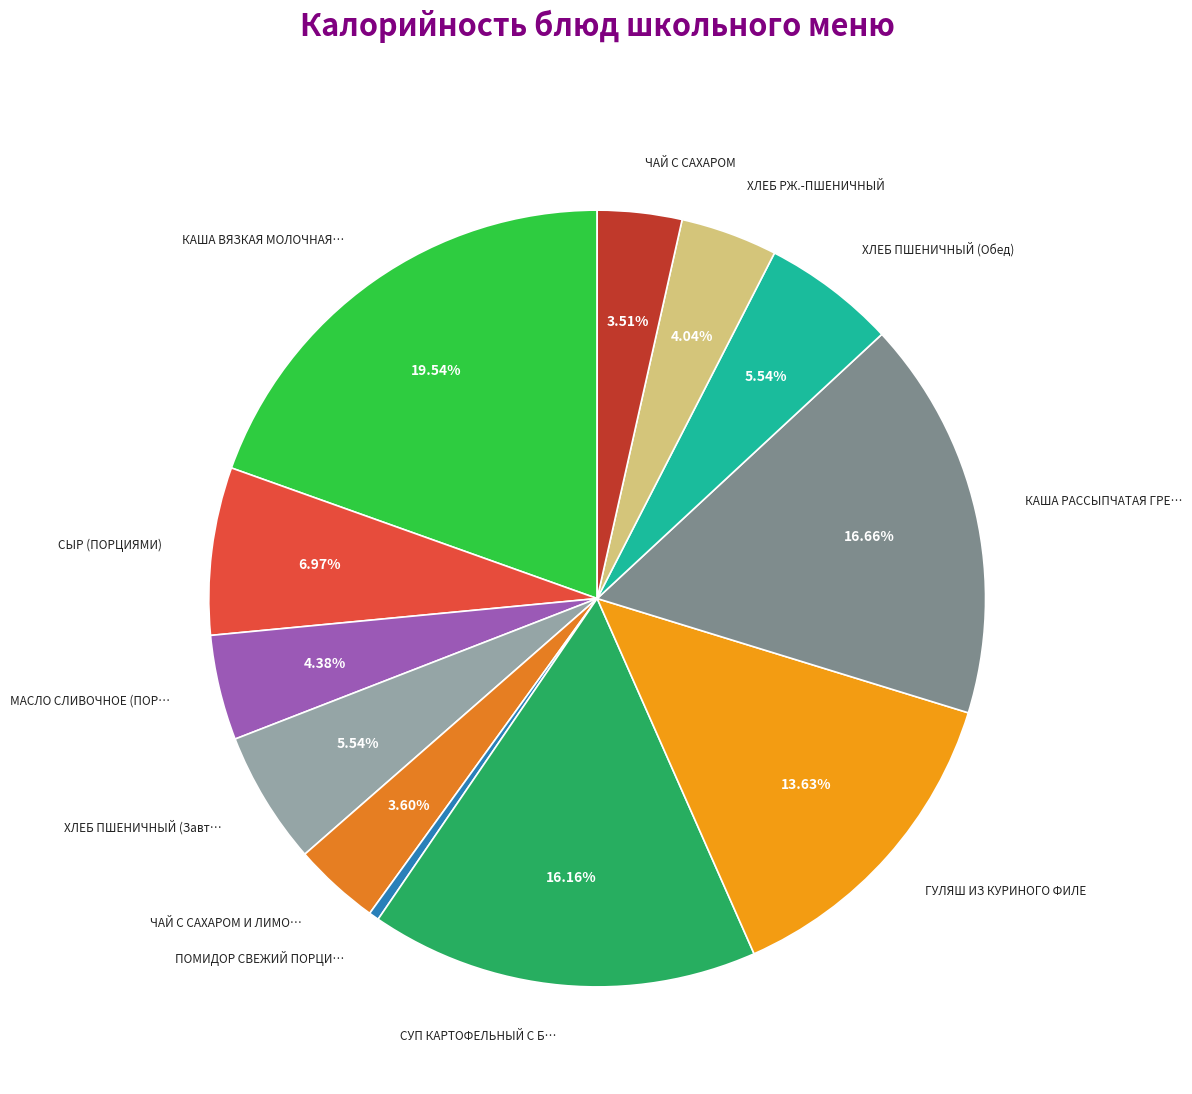

Does any single category account for the majority?

No